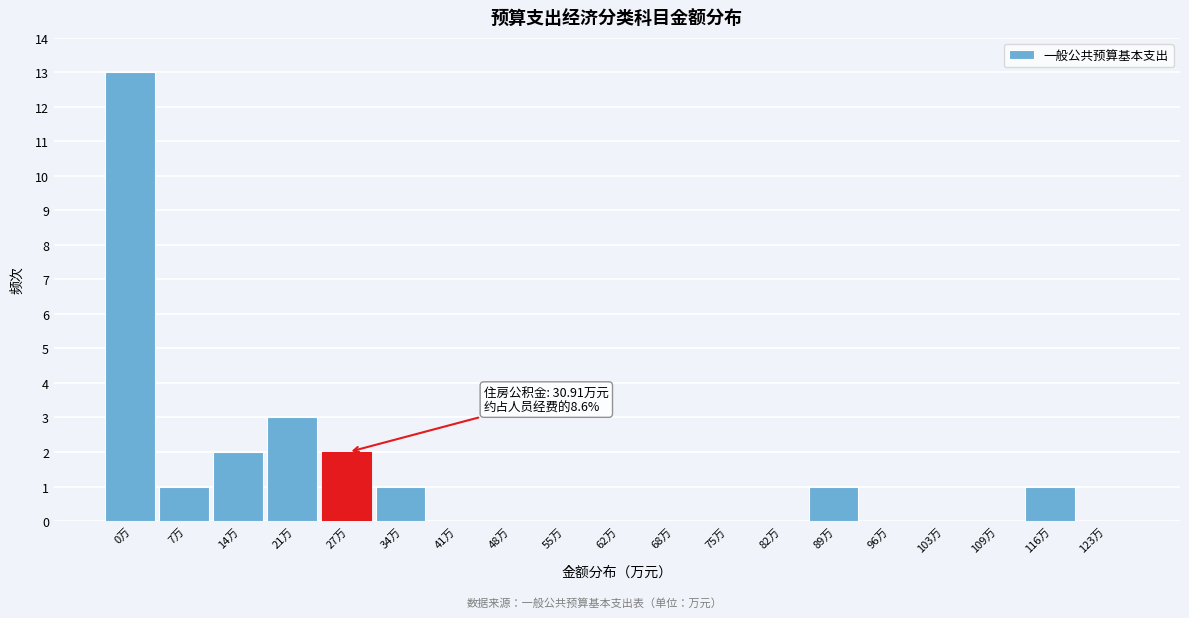

Reading left to right, extract all data points from this chart.

0万=13	7万=1	14万=2	21万=3	27万=2	34万=1	41万=0	48万=0	55万=0	62万=0	68万=0	75万=0	82万=0	89万=1	96万=0	103万=0	109万=0	116万=1	123万=0